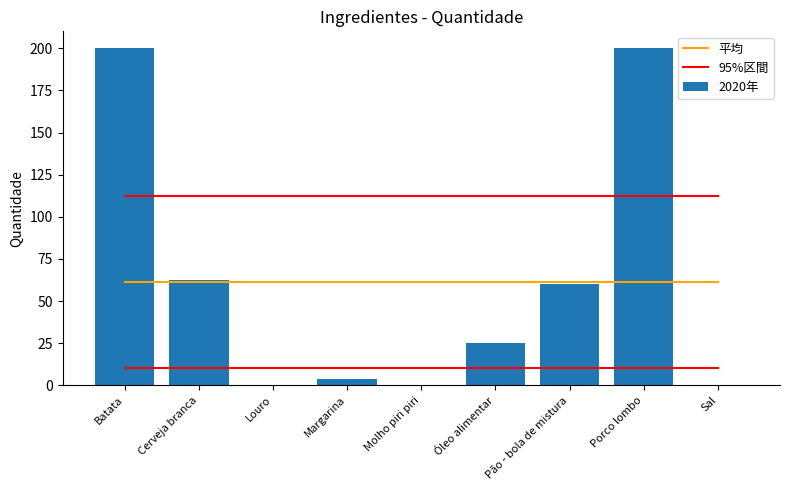

What is the label of the 2nd bar from the right?

Porco lombo